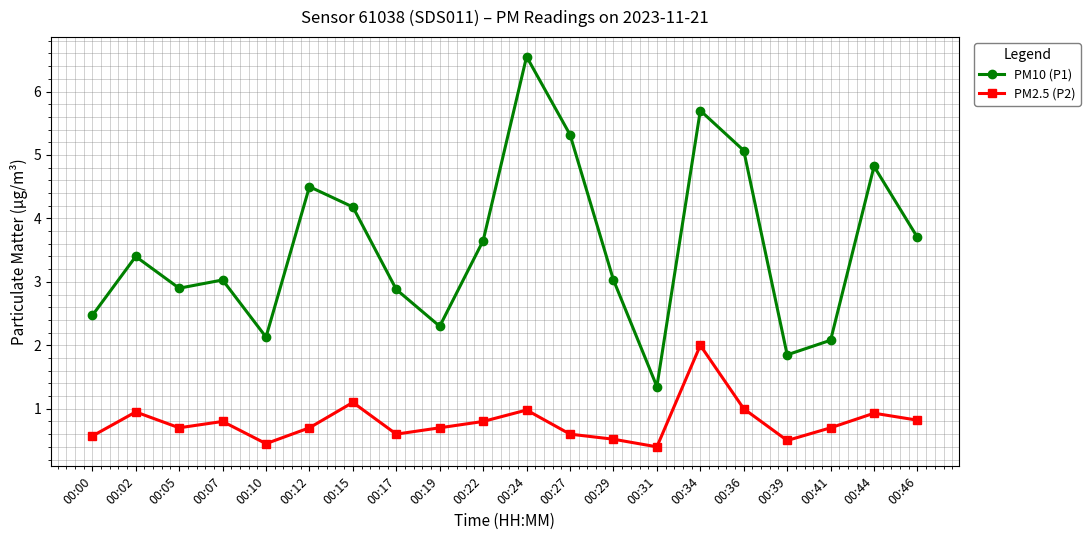

Count the number of data series in this chart.

2